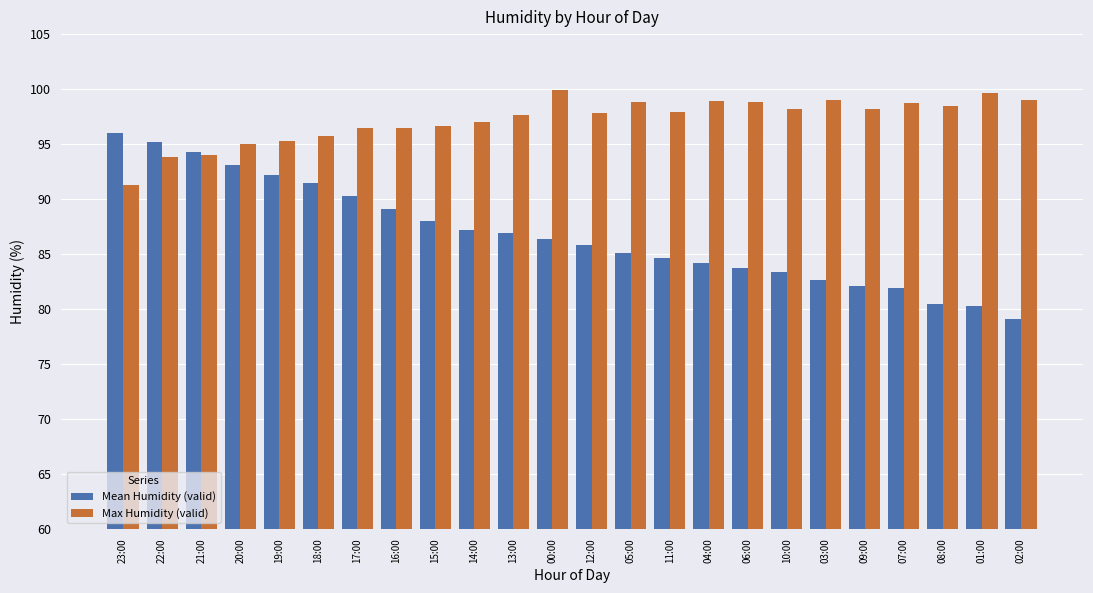

How many data points in Mean Humidity (valid) are above 86?

12